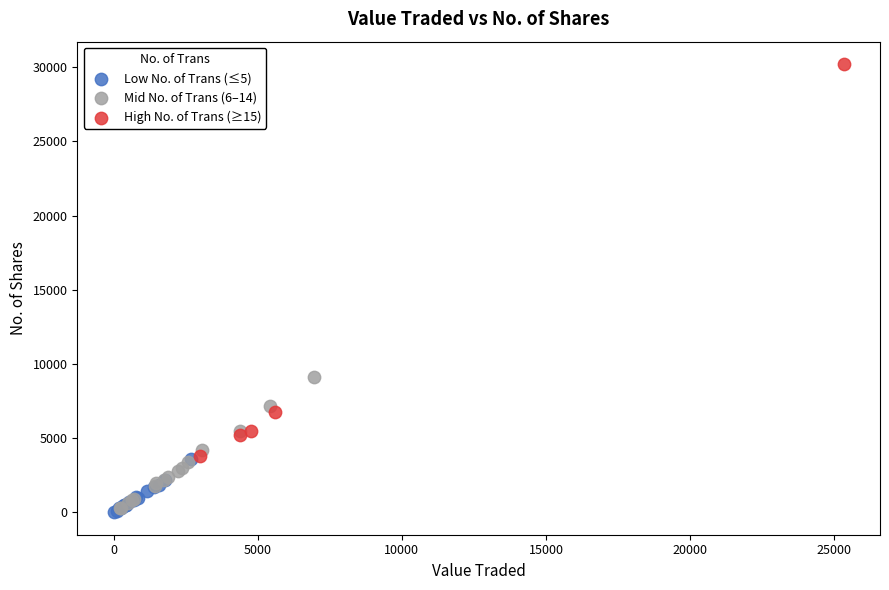

Which series reaches the maximum Y coordinate?

High No. of Trans (≥15)